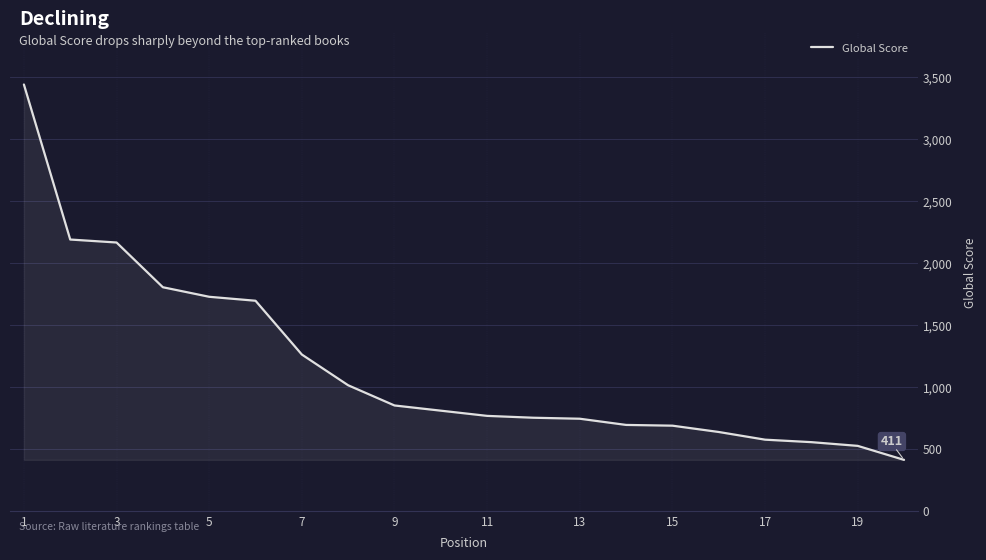

What is the difference between the second highest and minimum values?

1778